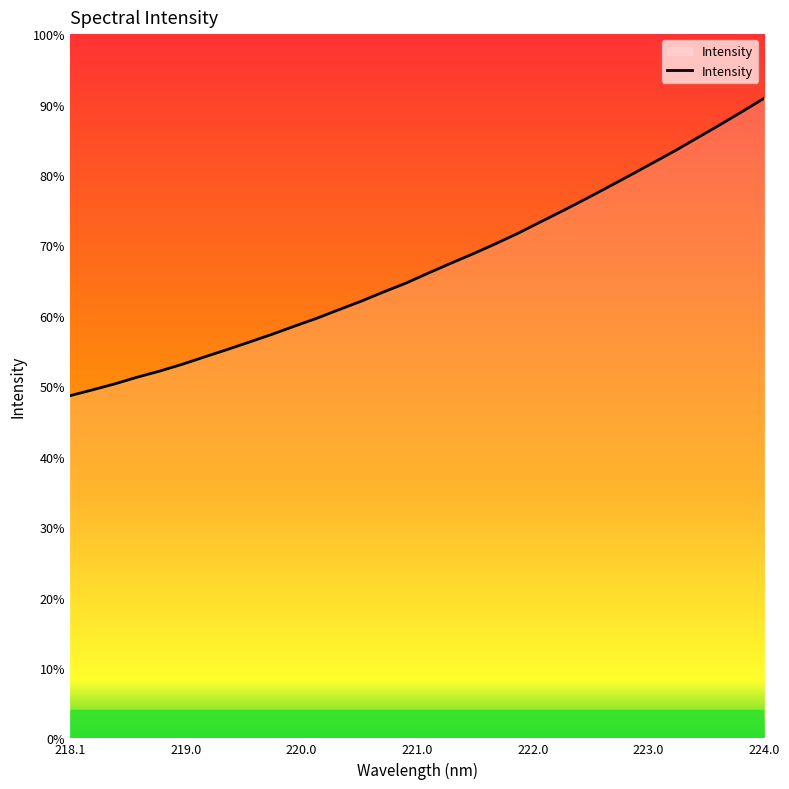

Does the chart display data point markers on the line(s)?

No